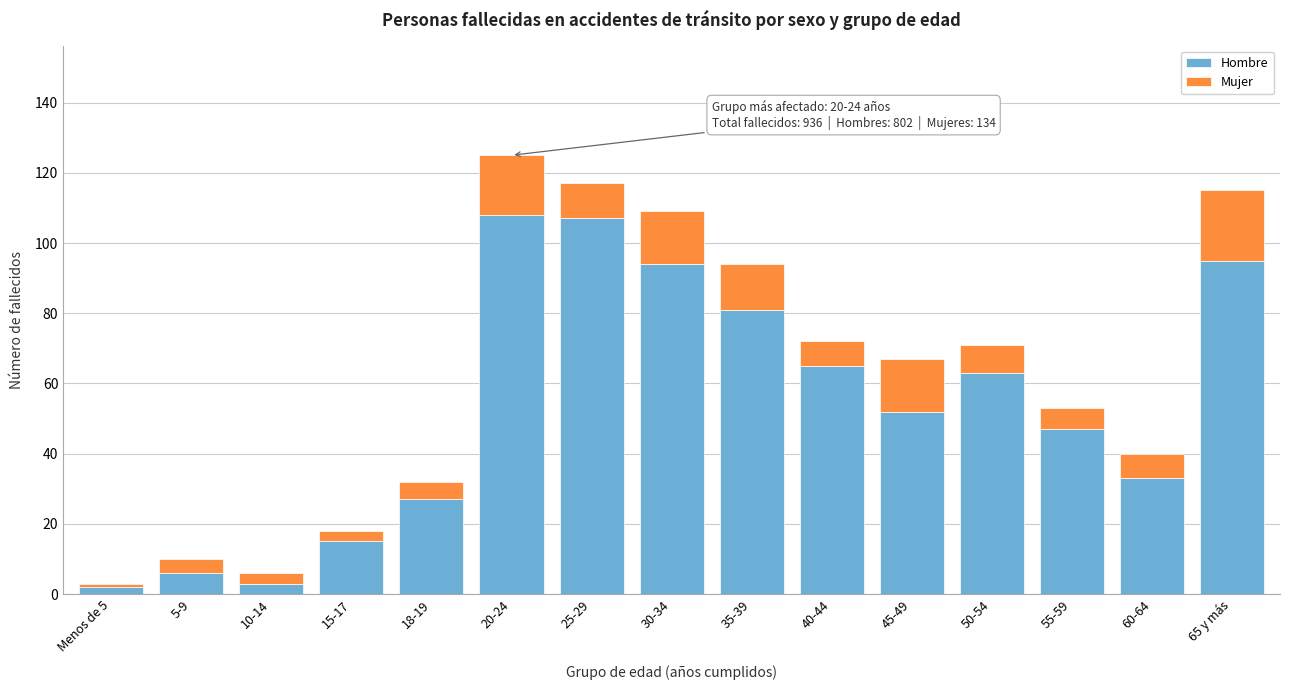

Reading left to right, what are the values for Hombre?

2	6	3	15	27	108	107	94	81	65	52	63	47	33	95